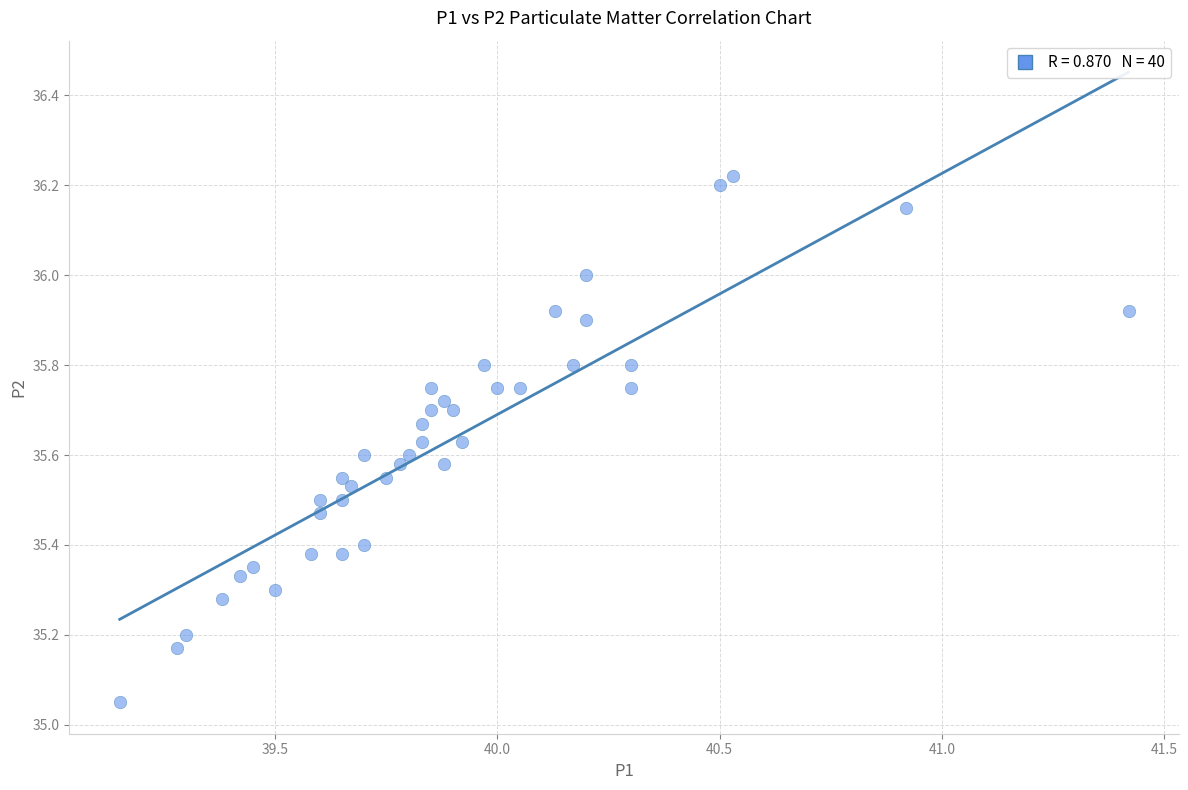

What is the range of Y values (max minus min)?

1.2